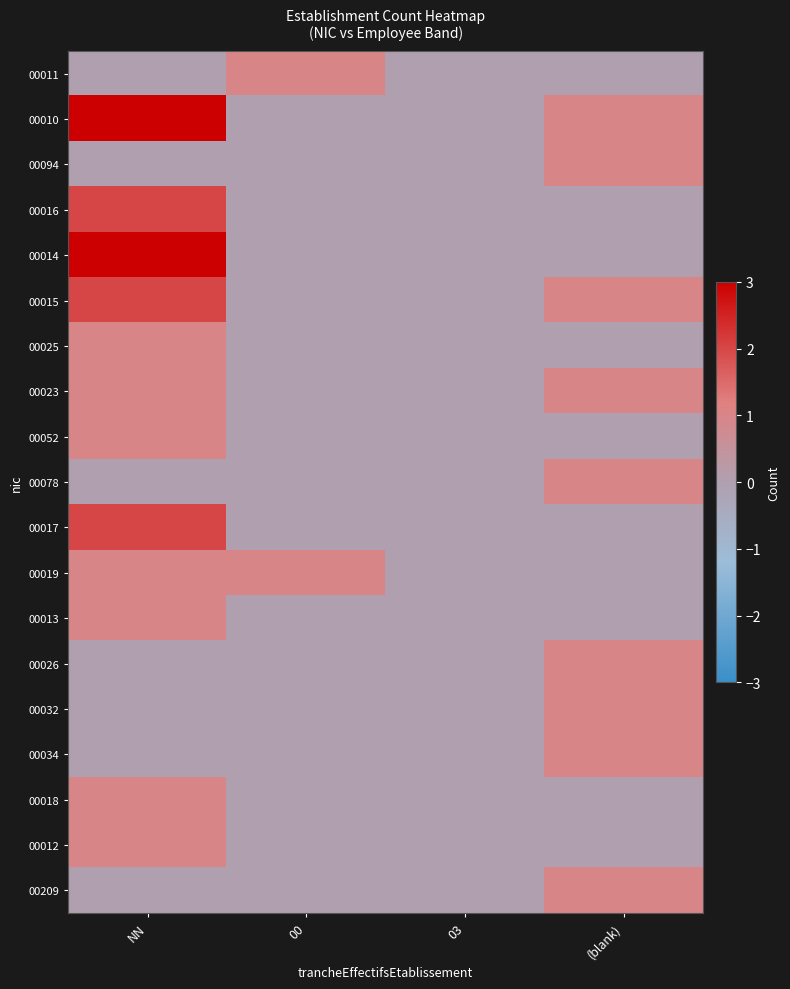

Reading left to right, extract all data points from this chart.

00011: NN=0	00=1	03=0	(blank)=0
00010: NN=3	00=0	03=0	(blank)=1
00094: NN=0	00=0	03=0	(blank)=1
00016: NN=2	00=0	03=0	(blank)=0
00014: NN=3	00=0	03=0	(blank)=0
00015: NN=2	00=0	03=0	(blank)=1
00025: NN=1	00=0	03=0	(blank)=0
00023: NN=1	00=0	03=0	(blank)=1
00052: NN=1	00=0	03=0	(blank)=0
00078: NN=0	00=0	03=0	(blank)=1
00017: NN=2	00=0	03=0	(blank)=0
00019: NN=1	00=1	03=0	(blank)=0
00013: NN=1	00=0	03=0	(blank)=0
00026: NN=0	00=0	03=0	(blank)=1
00032: NN=0	00=0	03=0	(blank)=1
00034: NN=0	00=0	03=0	(blank)=1
00018: NN=1	00=0	03=0	(blank)=0
00012: NN=1	00=0	03=0	(blank)=0
00209: NN=0	00=0	03=0	(blank)=1